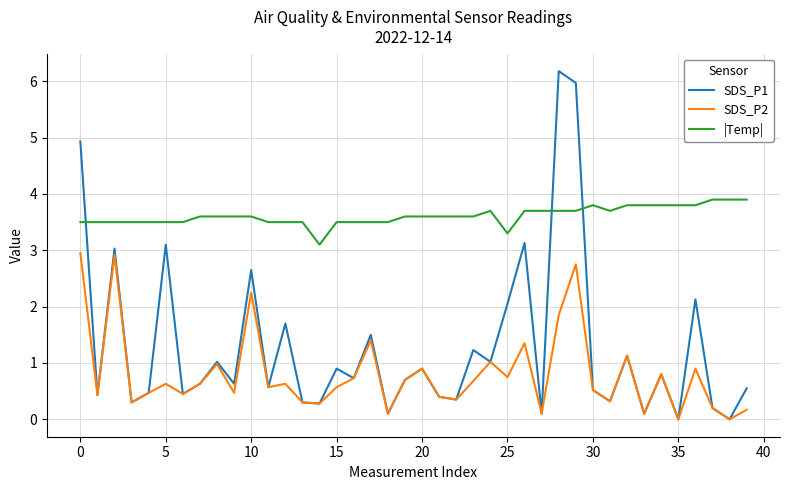

True or false: |Temp| has more than 0 points higher than both neighbors.

True